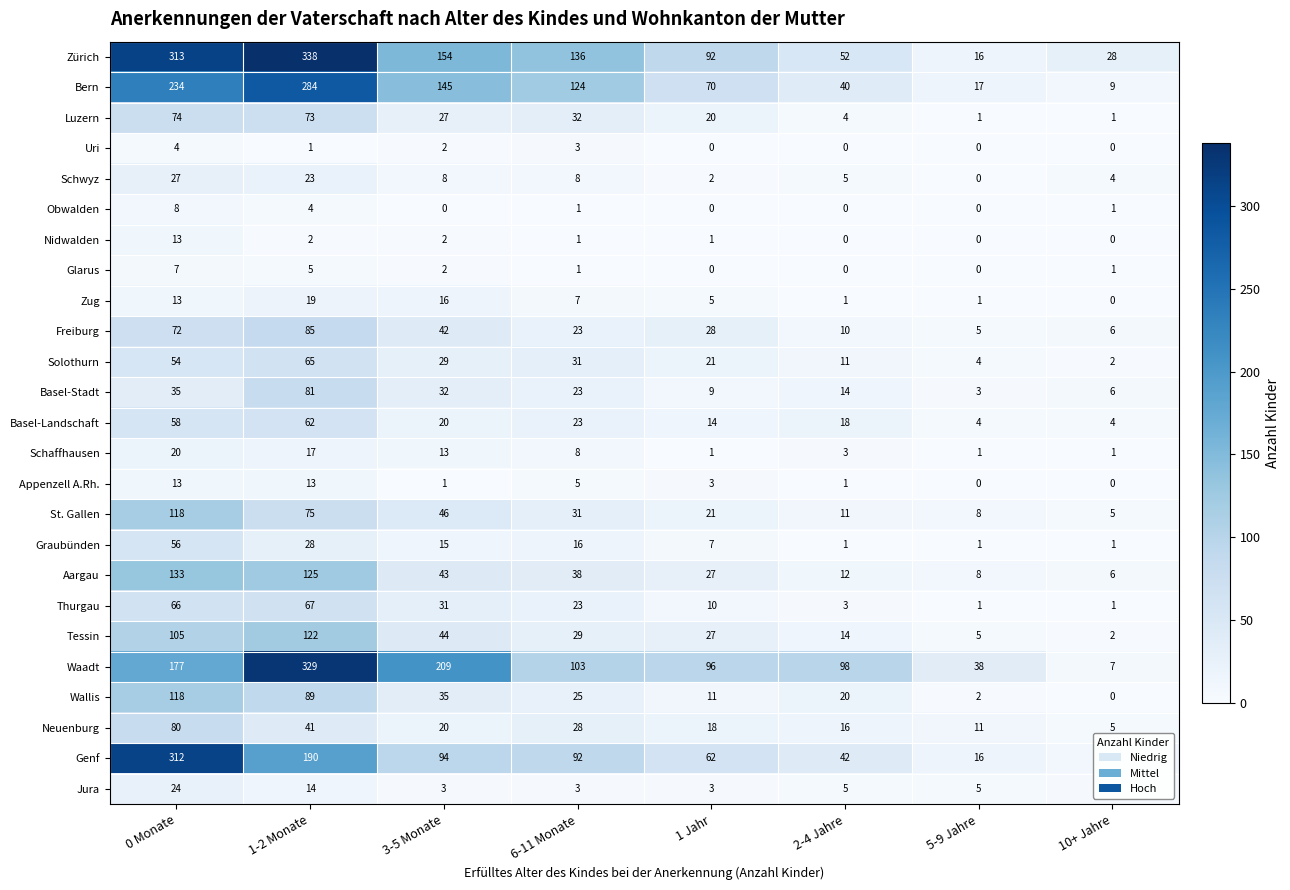

The value of Freiburg at 6-11 Monate is 23. True or false?

True